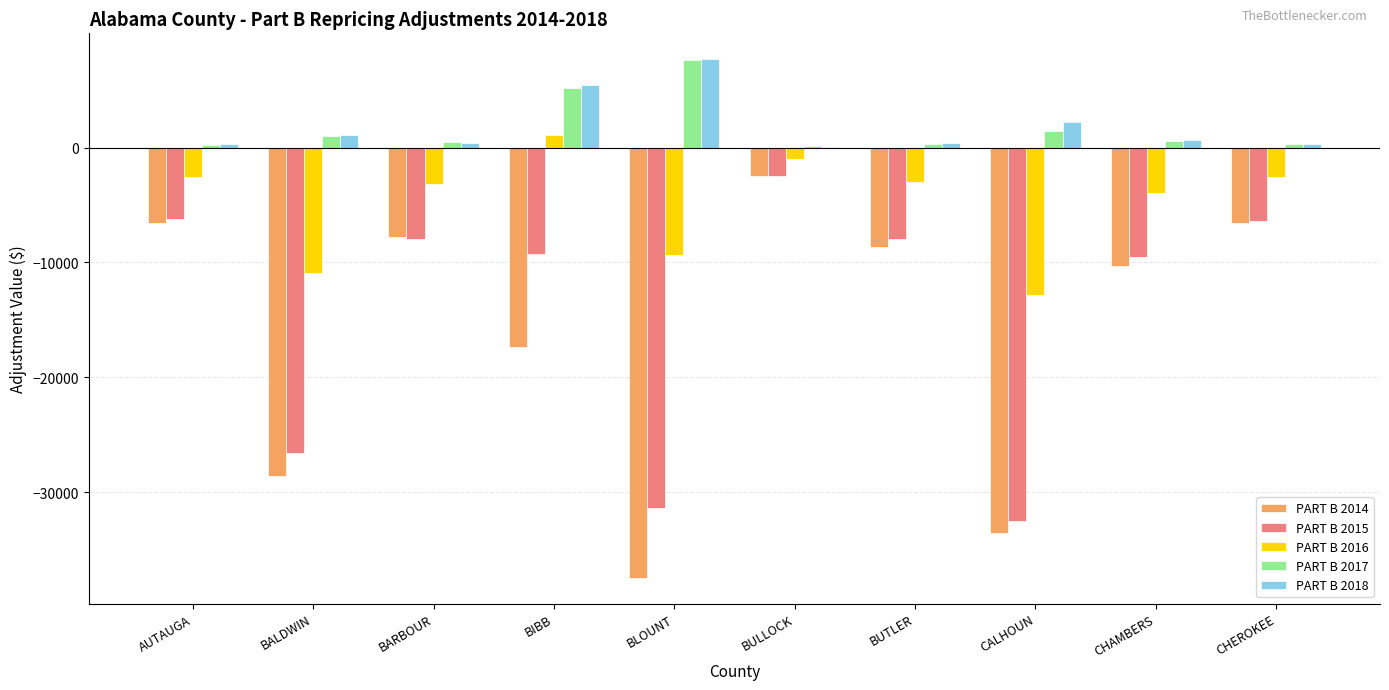

What is the total value across all series at CALHOUN?

-75277.5